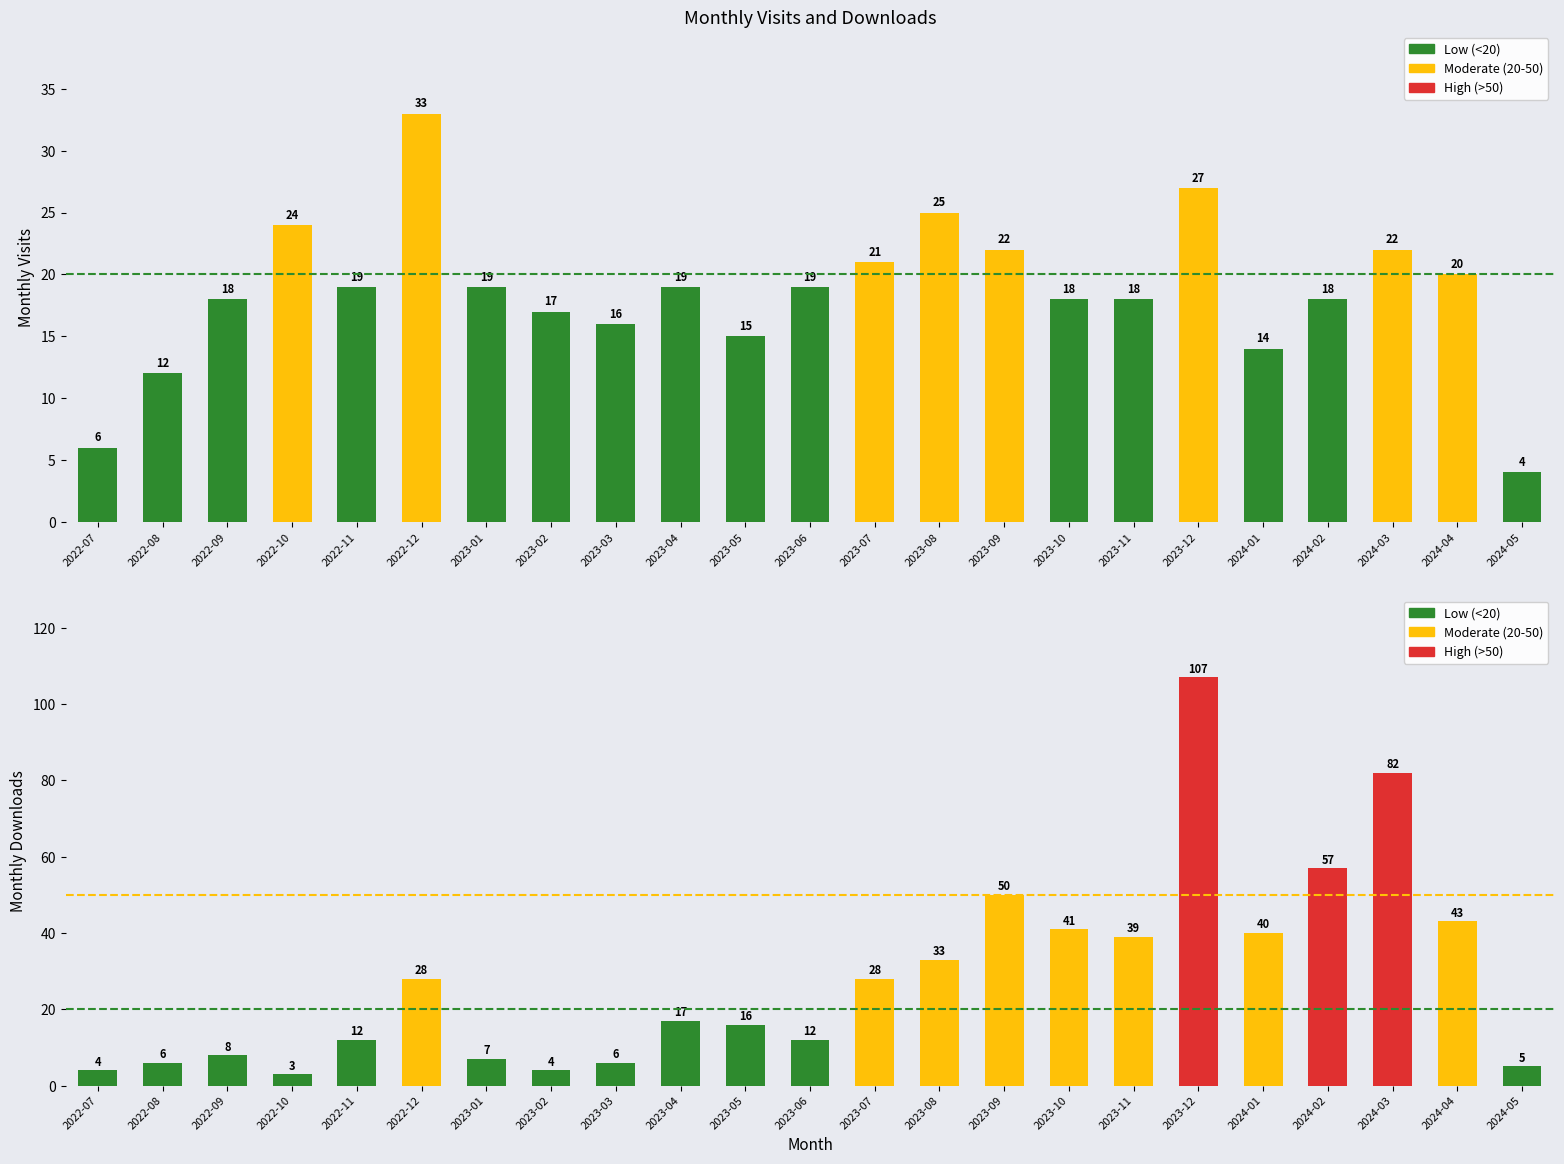

The monthly_visit series shows 25 at 2023-08. True or false?

True